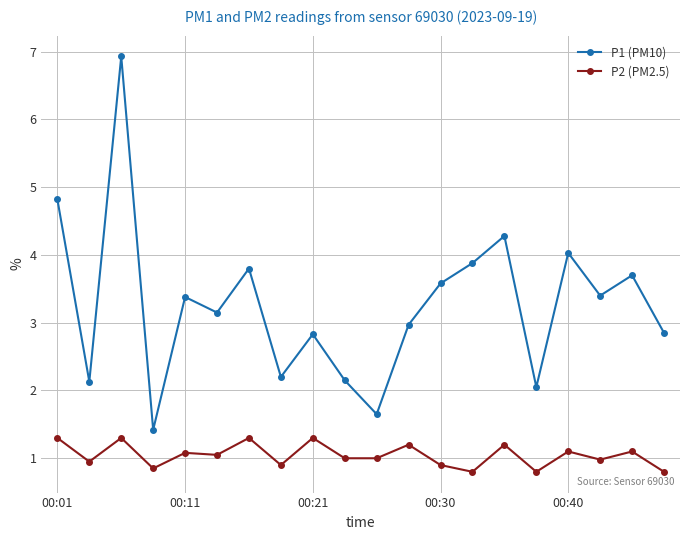

True or false: P2 (PM2.5) has more than 1 points higher than both neighbors.

True